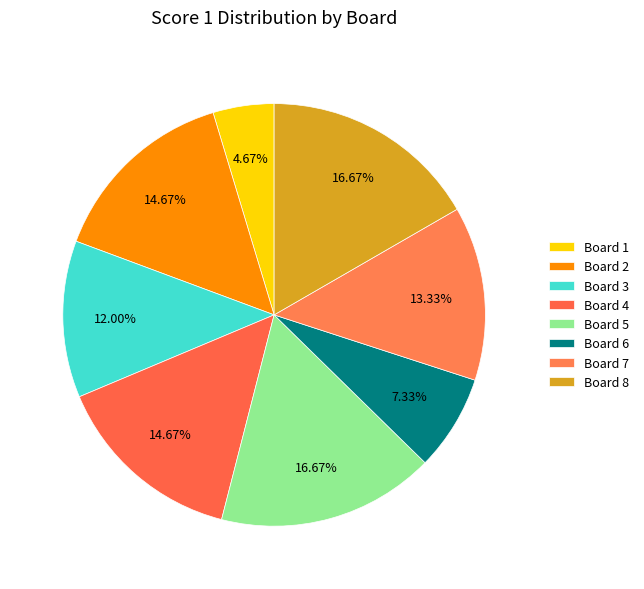

What percentage is the Board 2 slice, to the nearest percent?

15%